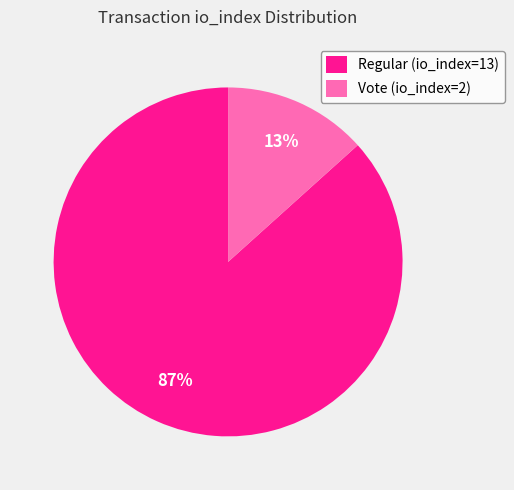

The Vote (io_index=2) slice represents 13% of the pie. True or false?

True